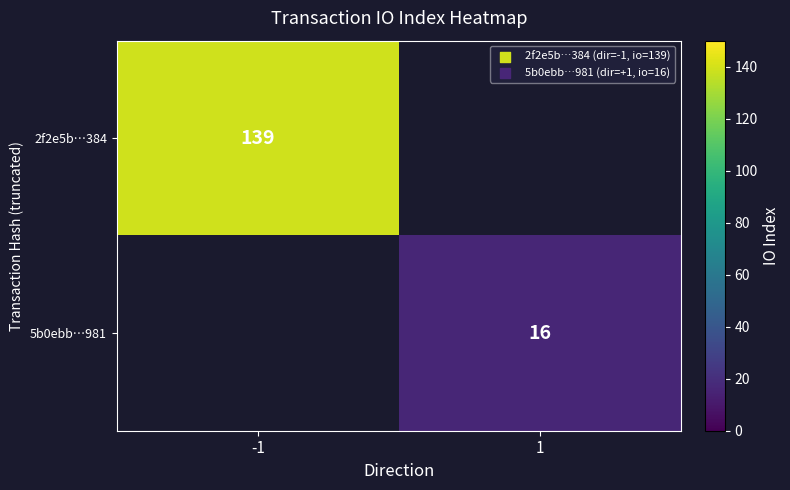

True or false: 2f2e5b…384 has a value of 217 at -1.

False